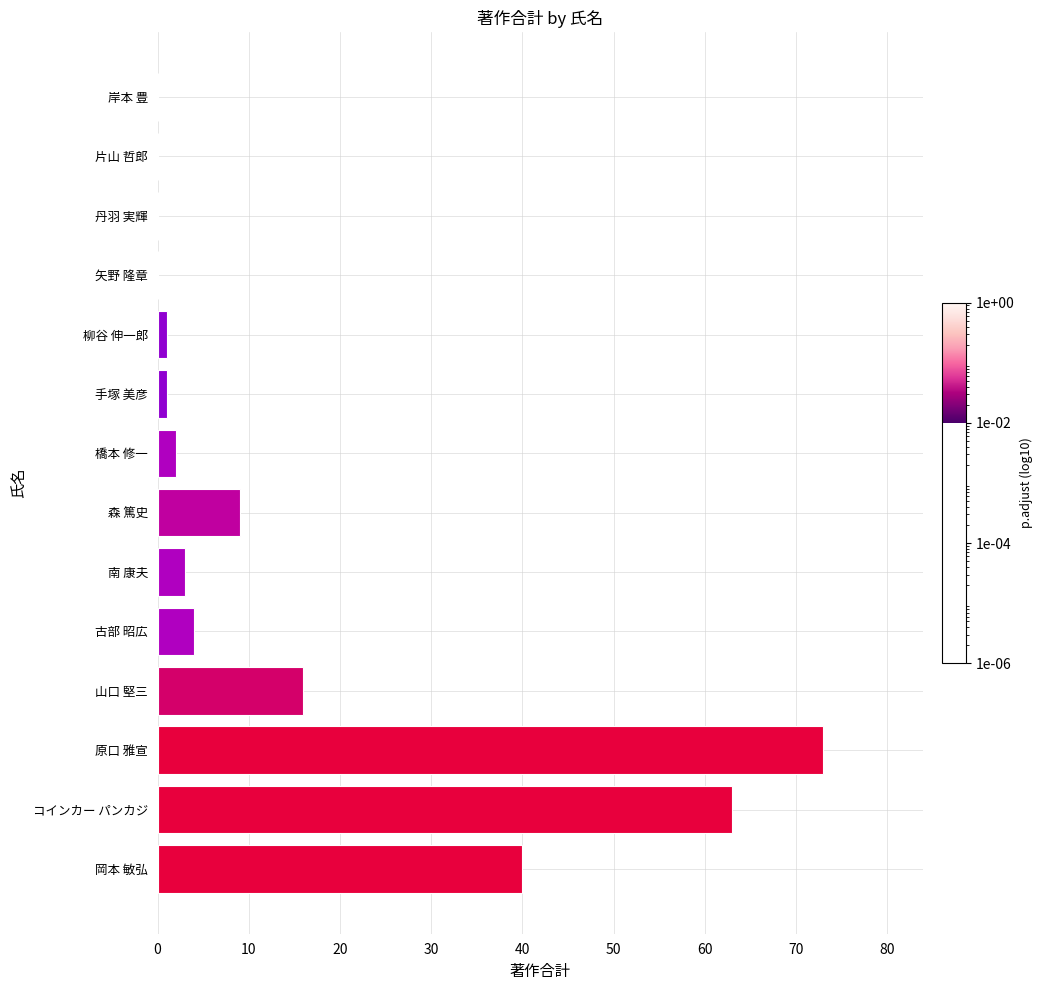

The value at 片山 哲郎 is -43. True or false?

False